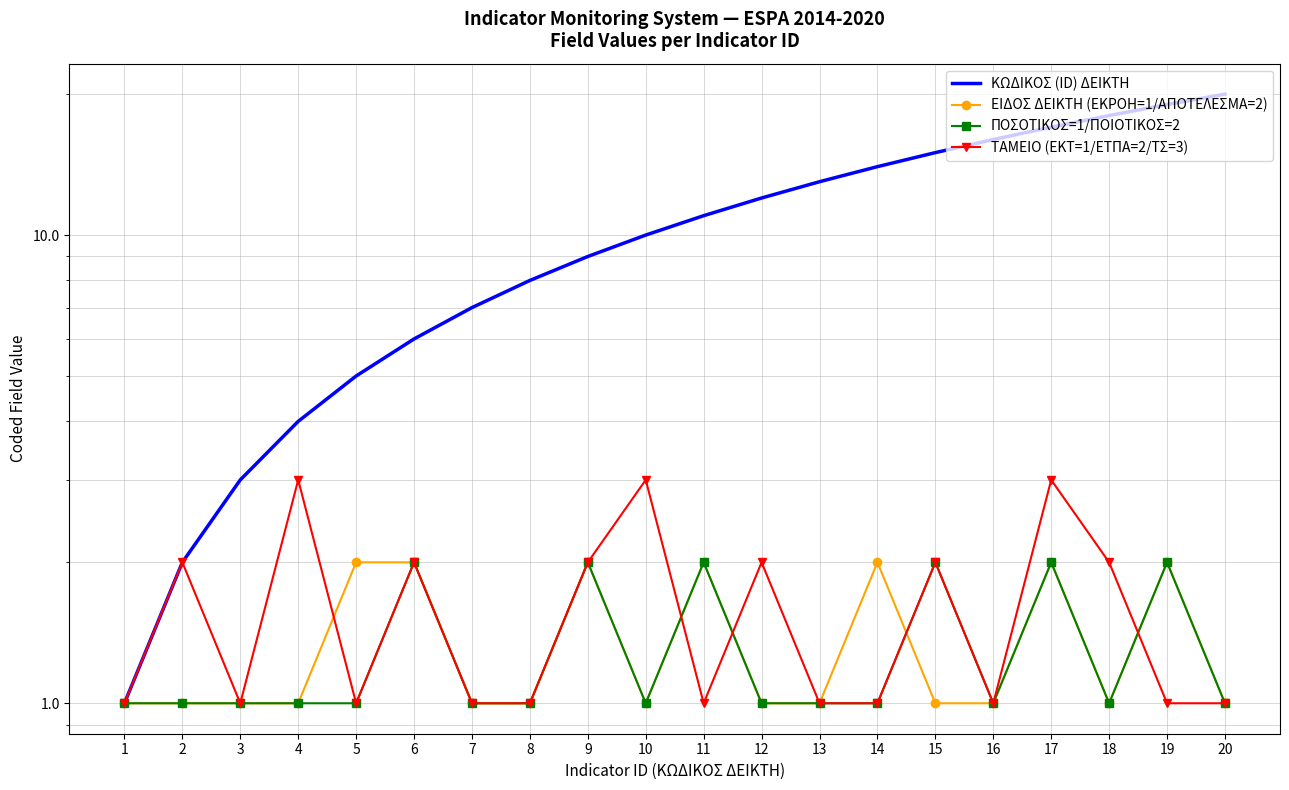

What is the spread (max minus min) of values at 7?

6